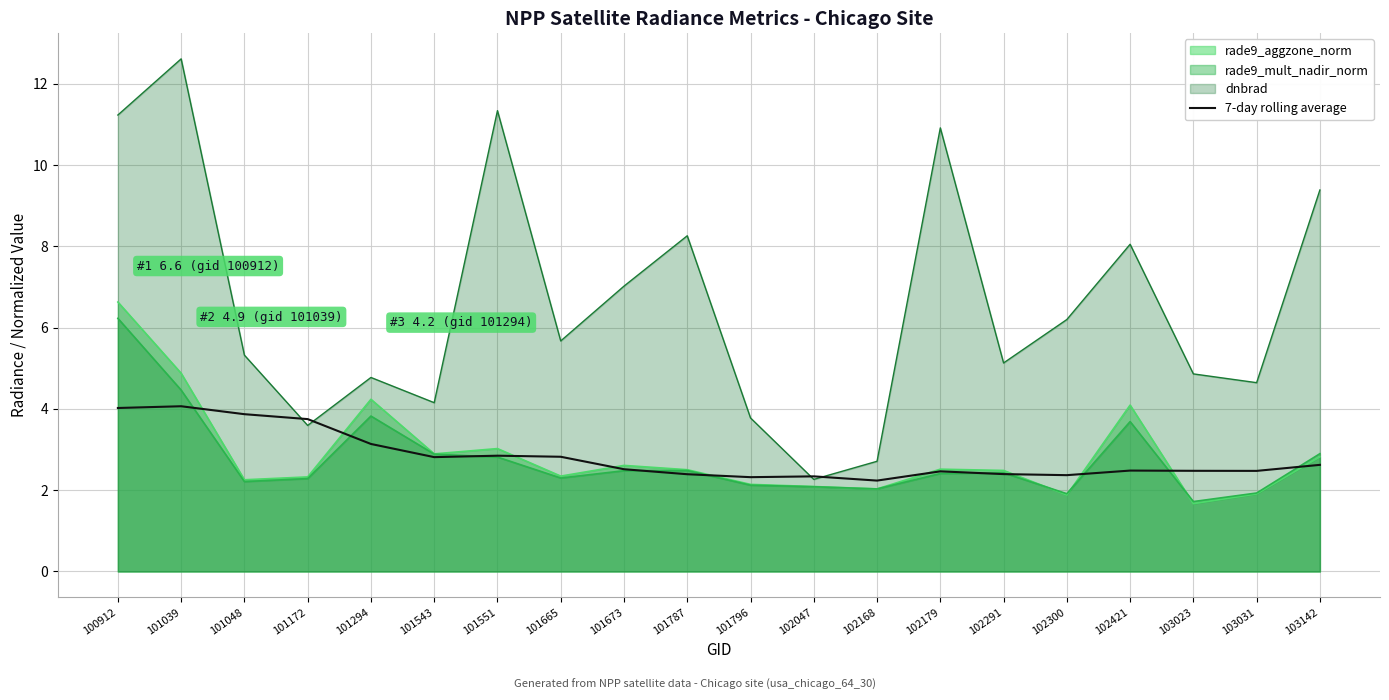

How many lines are shown in the chart?

4